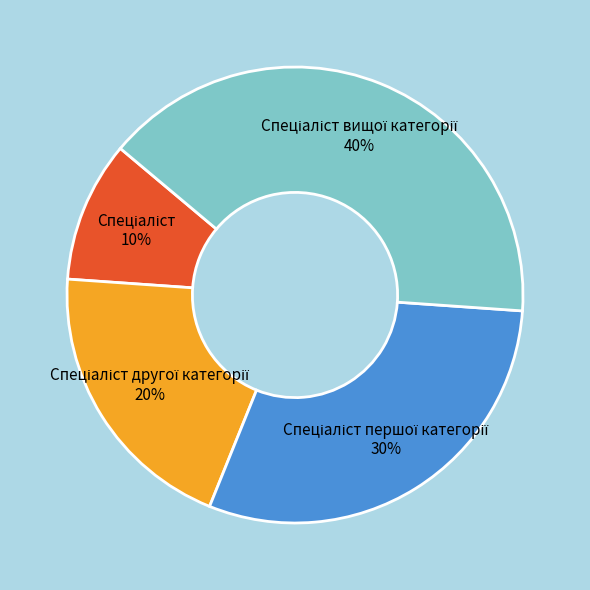

To the nearest percent, what is the average slice percentage?

25%